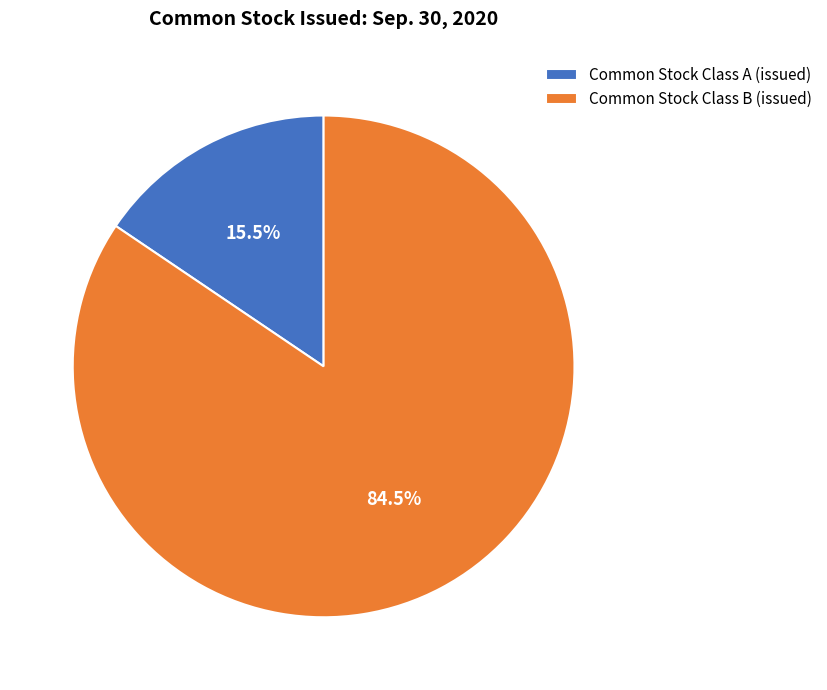

To the nearest percent, what is the difference between the largest and smallest slice percentages?

69%